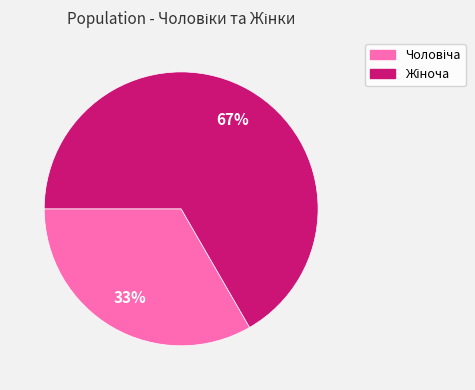

To the nearest percent, what is the average slice percentage?

50%